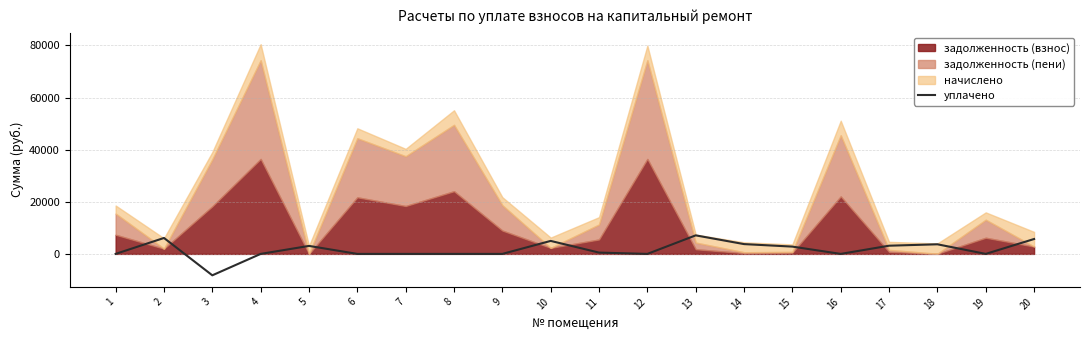

How many lines are shown in the chart?

1